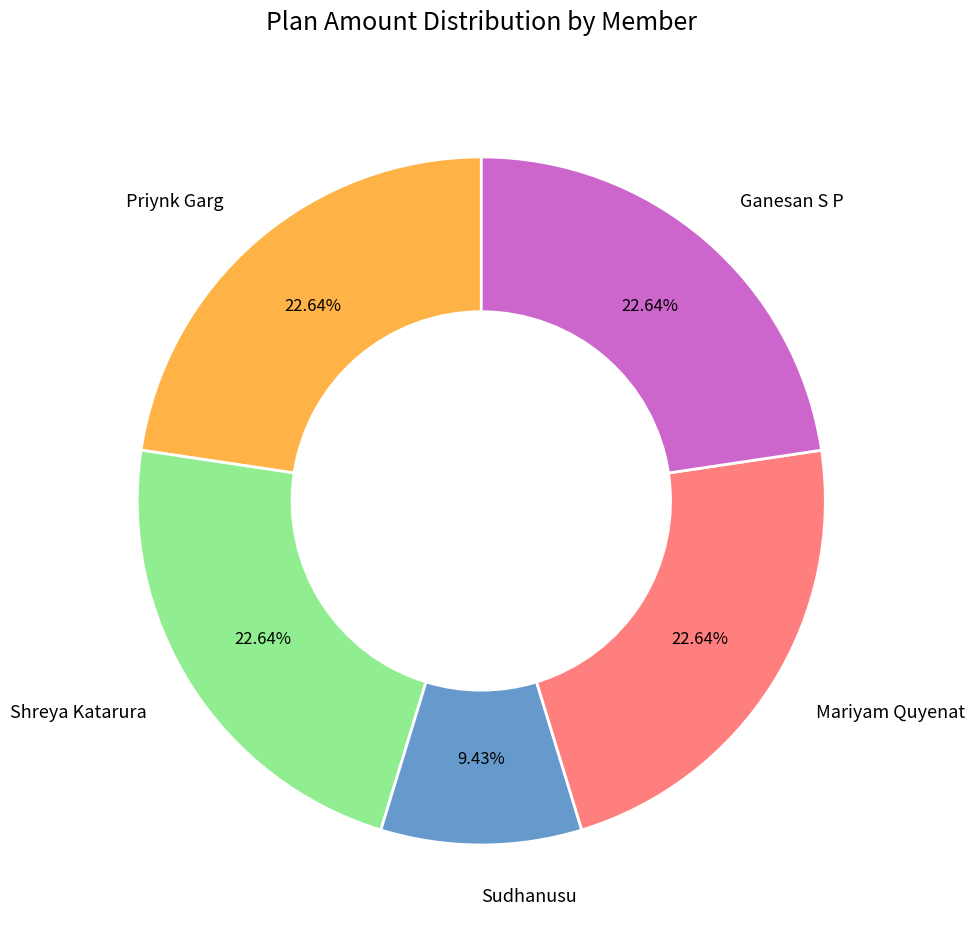

To the nearest percent, what is the combined percentage of Mariyam Quyenat and Shreya Katarura?

45%